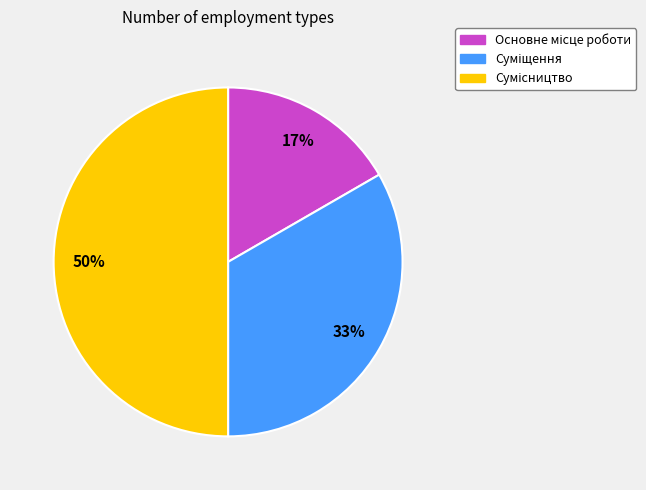

Count the number of slices in the pie.

3